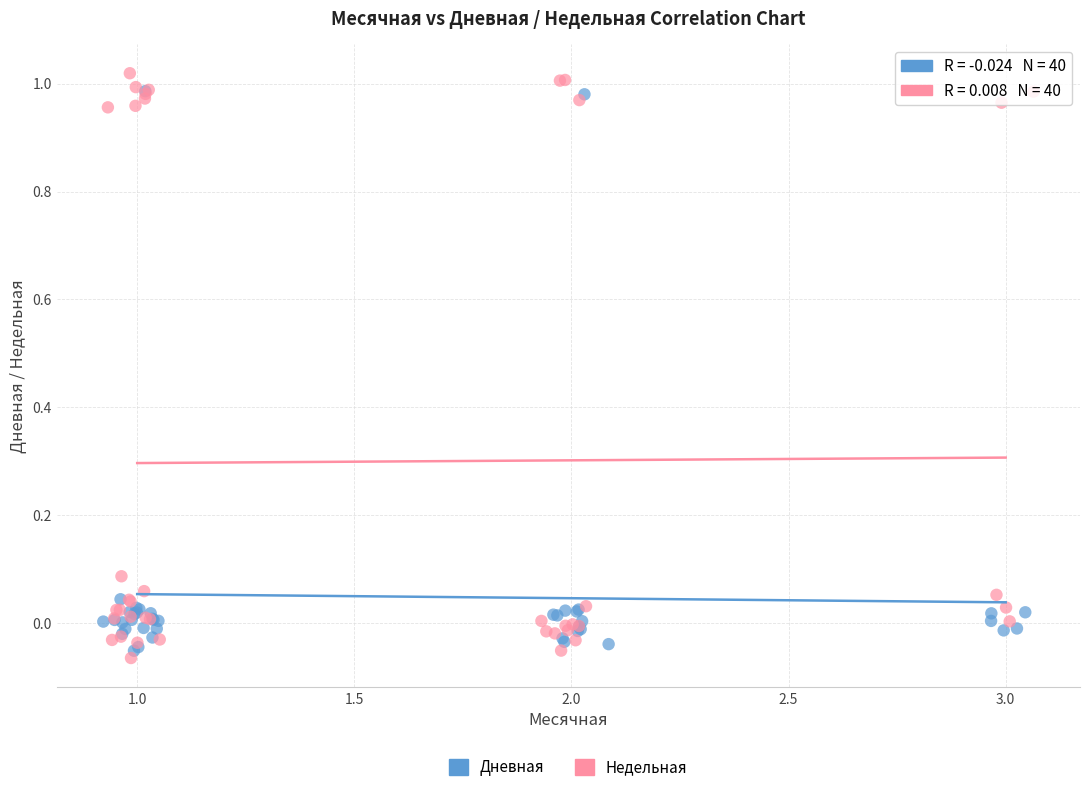

Which series has the largest Y range (max minus min)?

Недельная